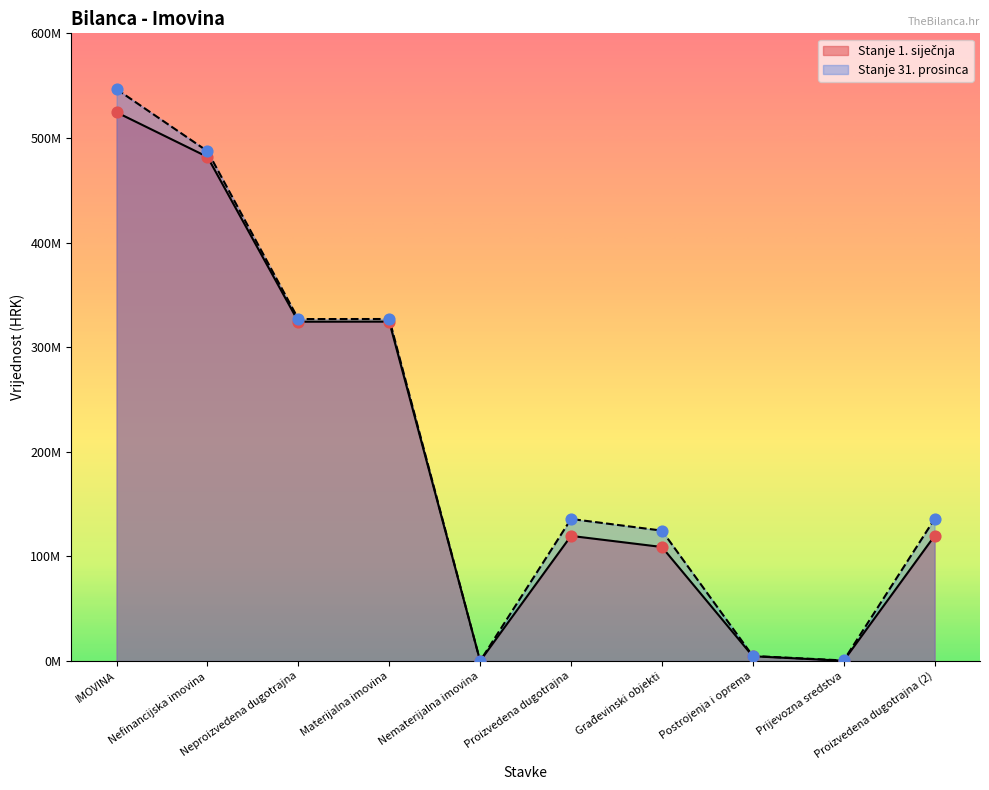

Which series contains the lowest Y value?

Stanje 1. siječnja